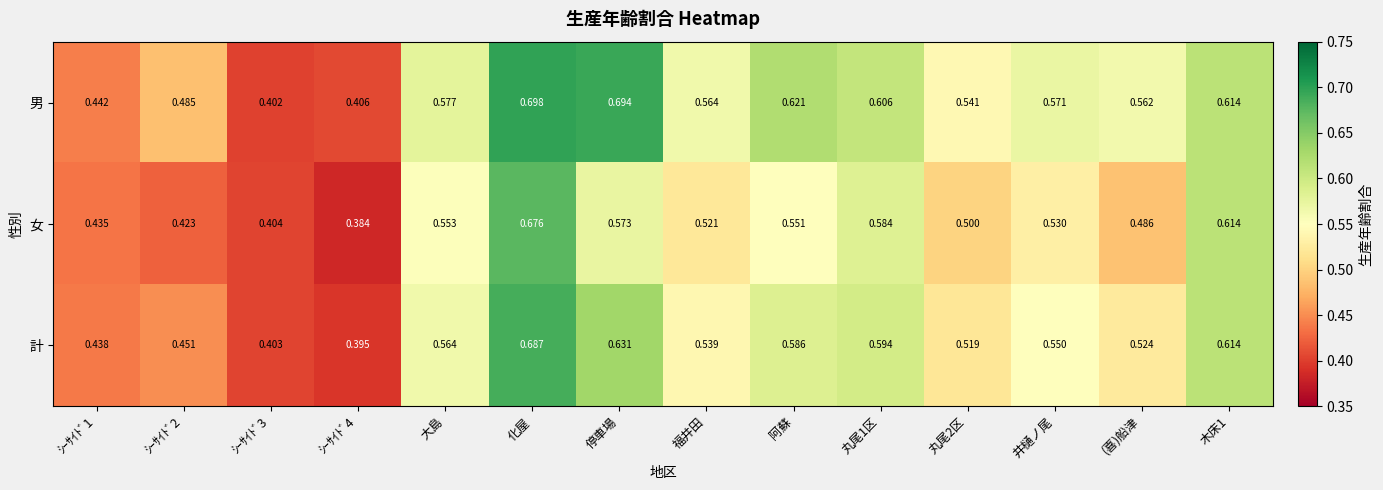

What is the total value across all series at ｼｰｻｲﾄﾞ2?

1.4